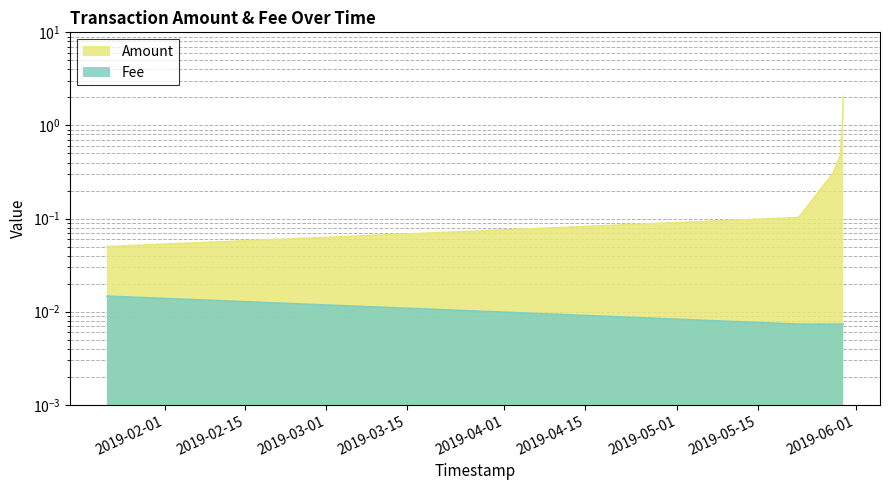

How many lines are shown in the chart?

2